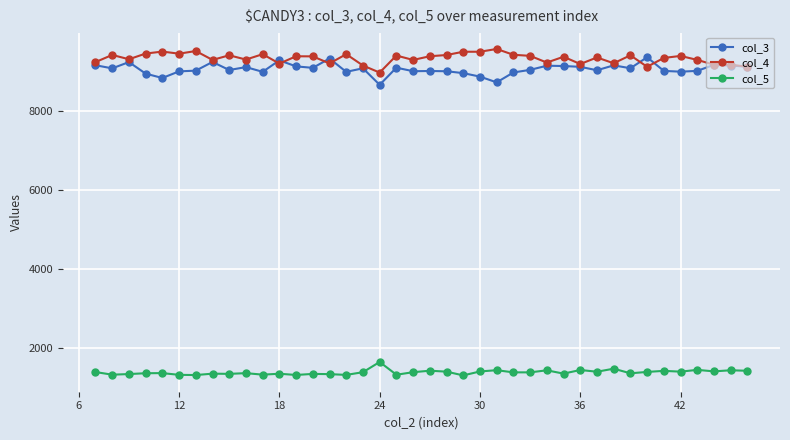

What is the smallest value displayed?

1301